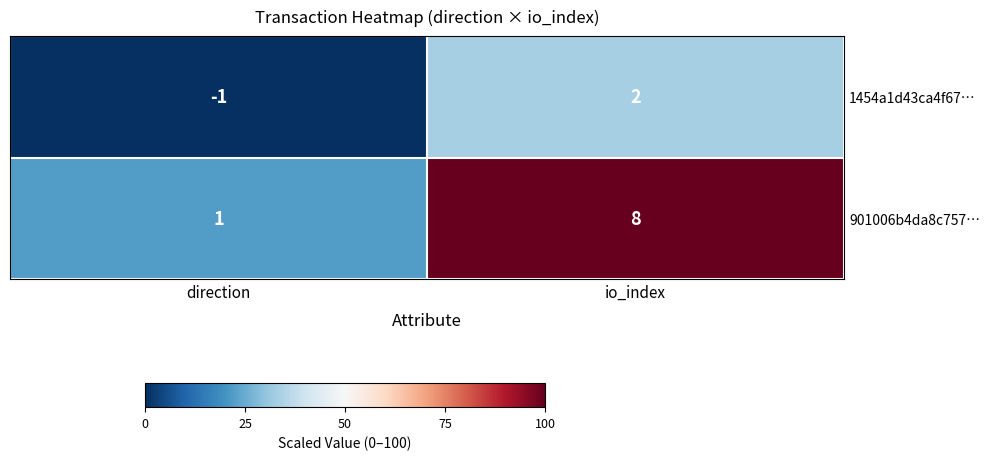

At which label does 1454a1d43ca4f67… reach its peak?

io_index